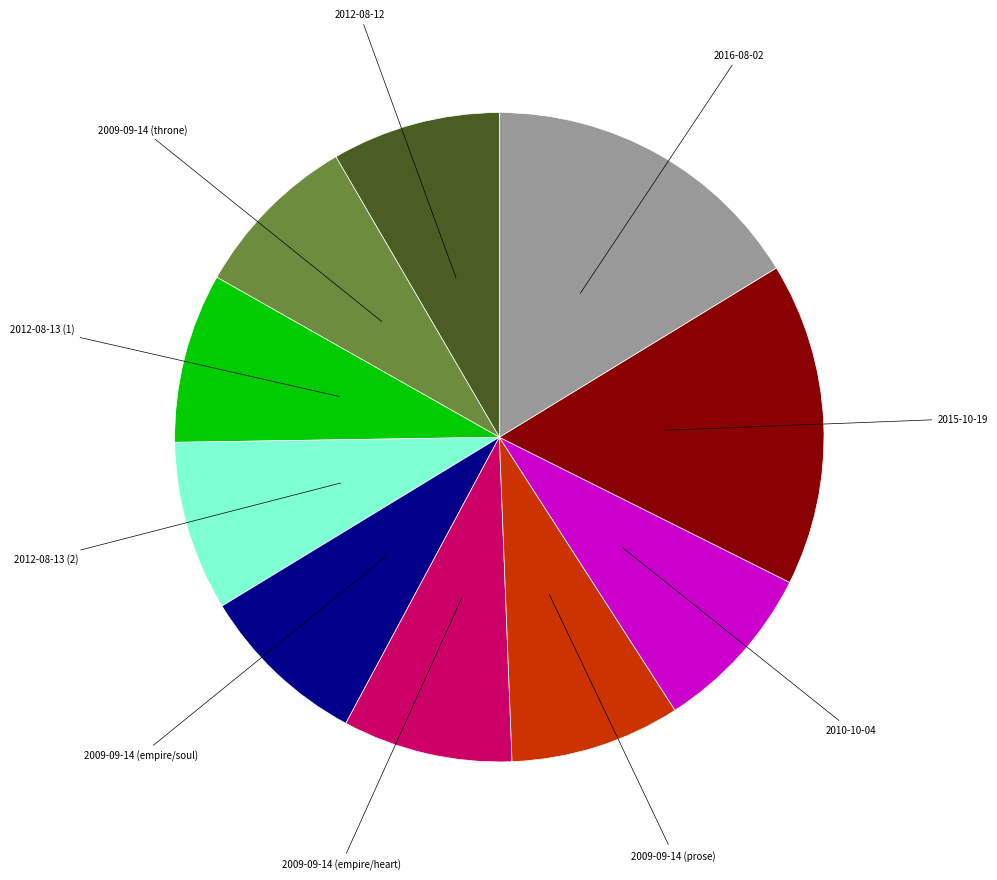

True or false: 2016-08-02 accounts for 30% of the total.

False